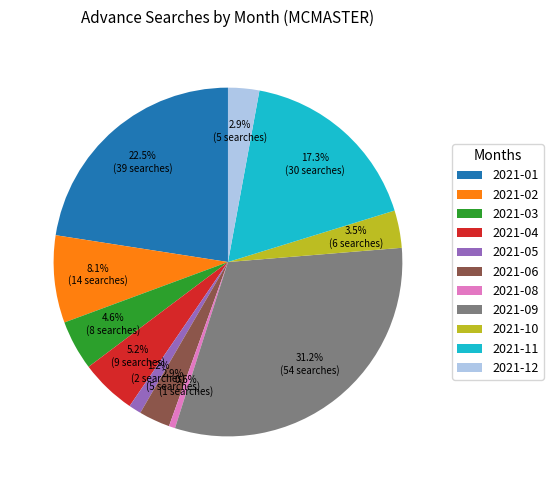

Does 2021-12 represent more than half of the total?

No